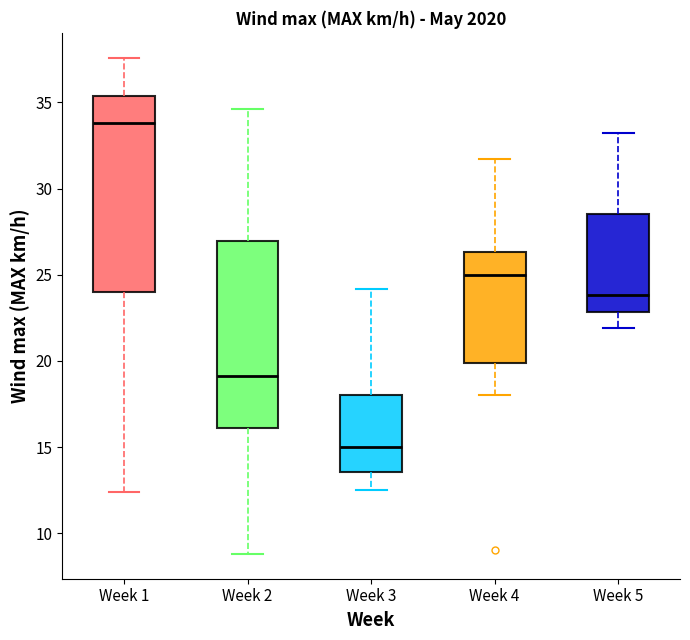

Reading left to right, transcribe this box plot: for each box, give where its median line is, the range the box spans, and where its two whiskers end, as read against the y-axis. The values are not printed on the chart, so give them approximately, as read against the axis.

Week 1: median 34.0, box 24.0 to 35.5, whiskers 12.5 to 37.5
Week 2: median 19.0, box 16.0 to 27.0, whiskers 9.0 to 34.5
Week 3: median 15.0, box 13.5 to 18.0, whiskers 12.5 to 24.0
Week 4: median 25.0, box 20.0 to 26.5, whiskers 18.0 to 31.5
Week 5: median 24.0, box 23.0 to 28.5, whiskers 22.0 to 33.0